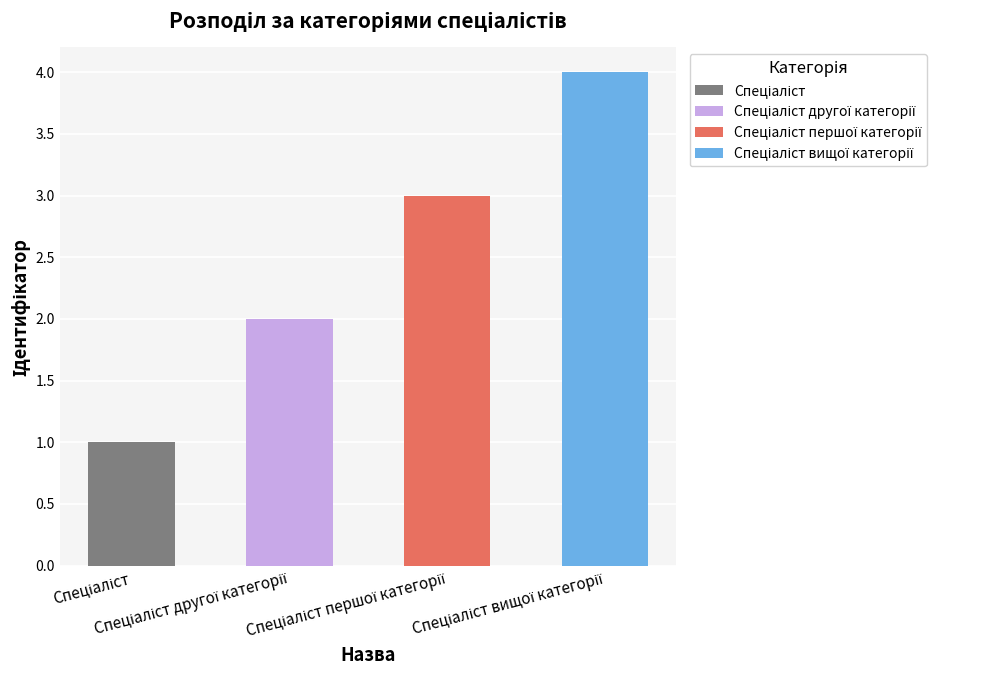

Read the value at Спеціаліст першої категорії.

3